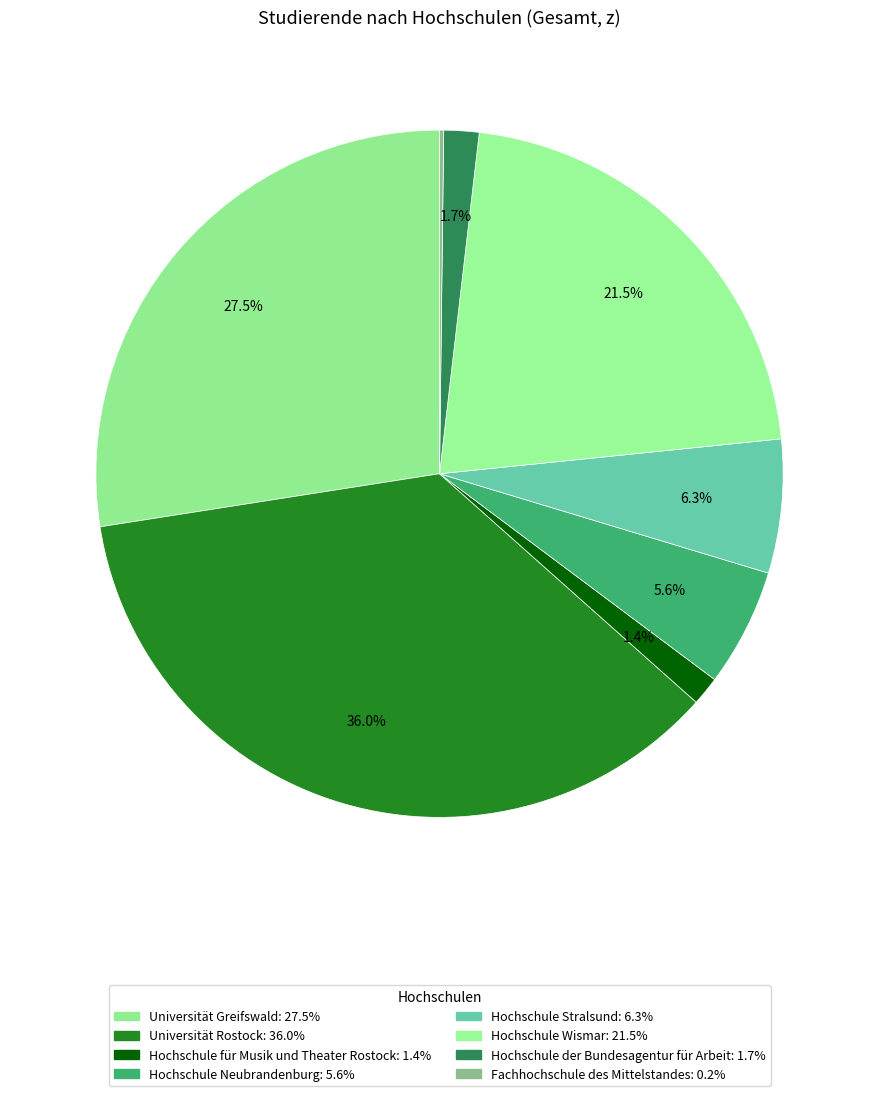

Is Hochschule der Bundesagentur für Arbeit the majority of the pie?

No